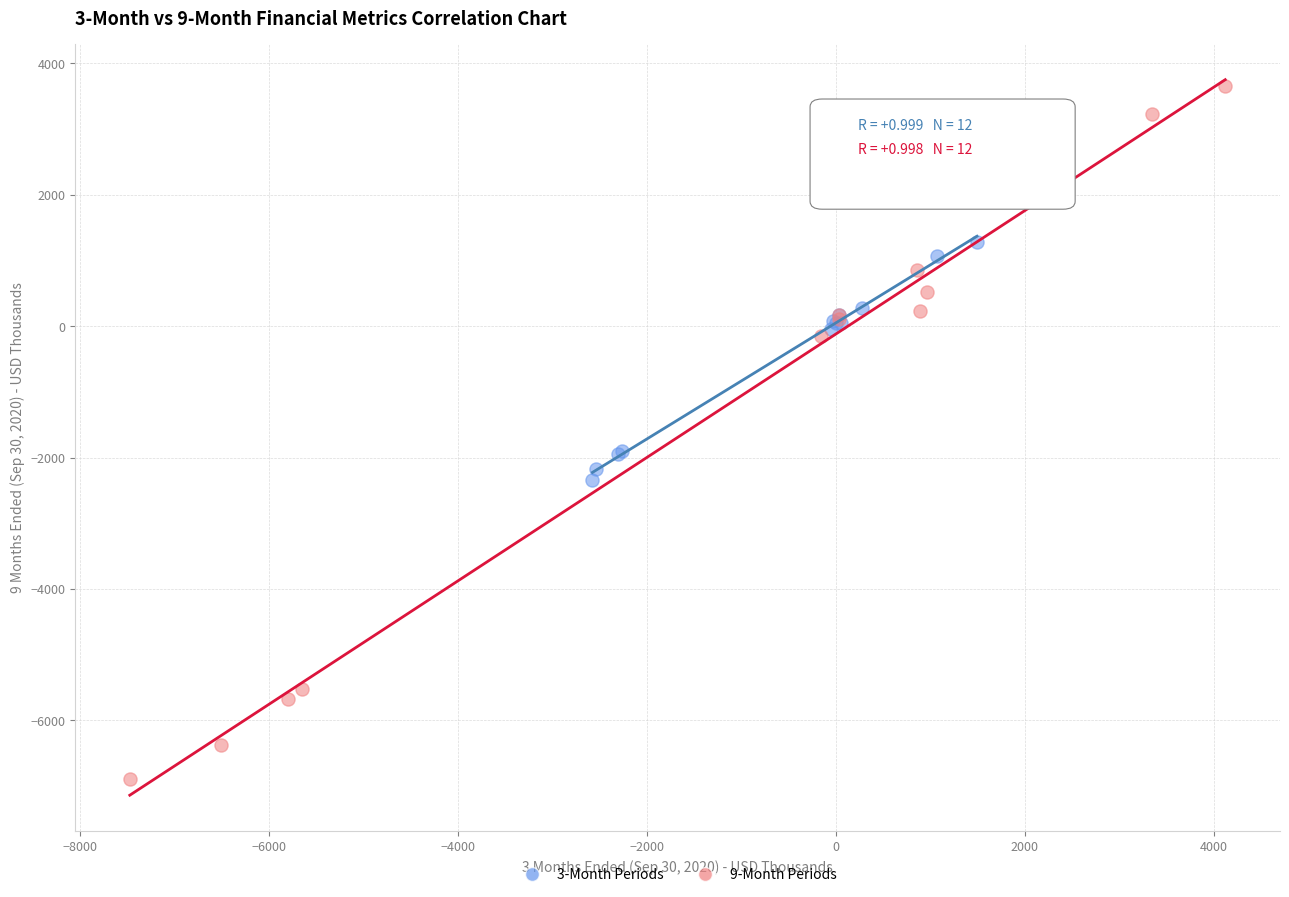

Which series has the largest Y range (max minus min)?

9-Month Periods